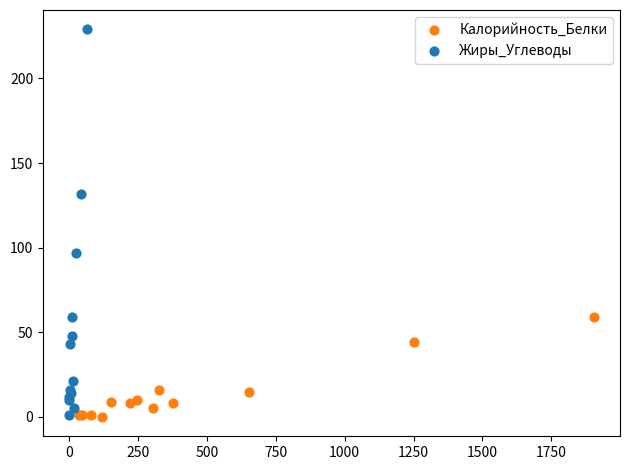

What are all the series names shown in the legend?

Калорийность_Белки, Жиры_Углеводы